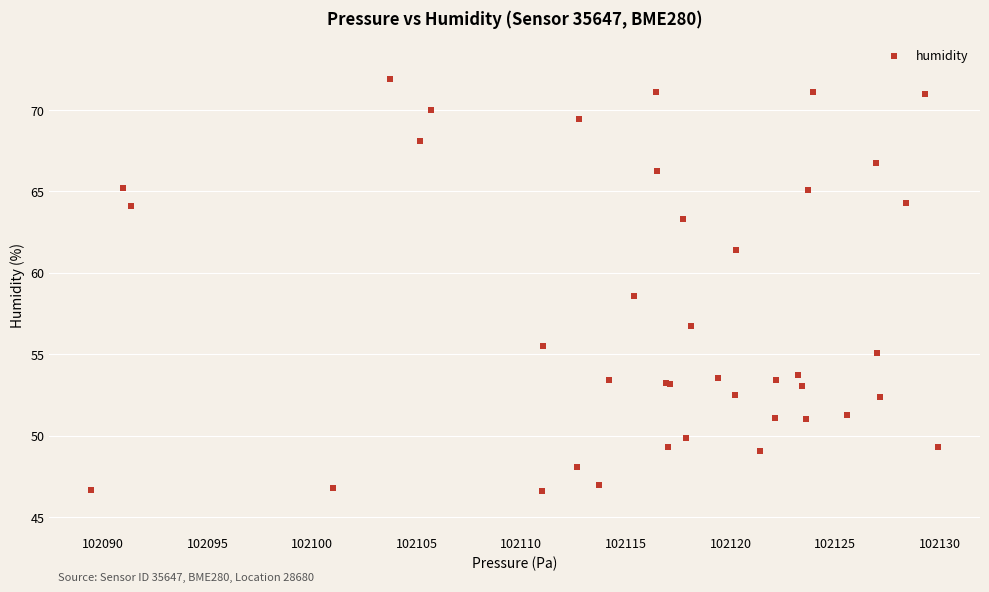

What Y value in the scatter plot is closest to 59?

58.6